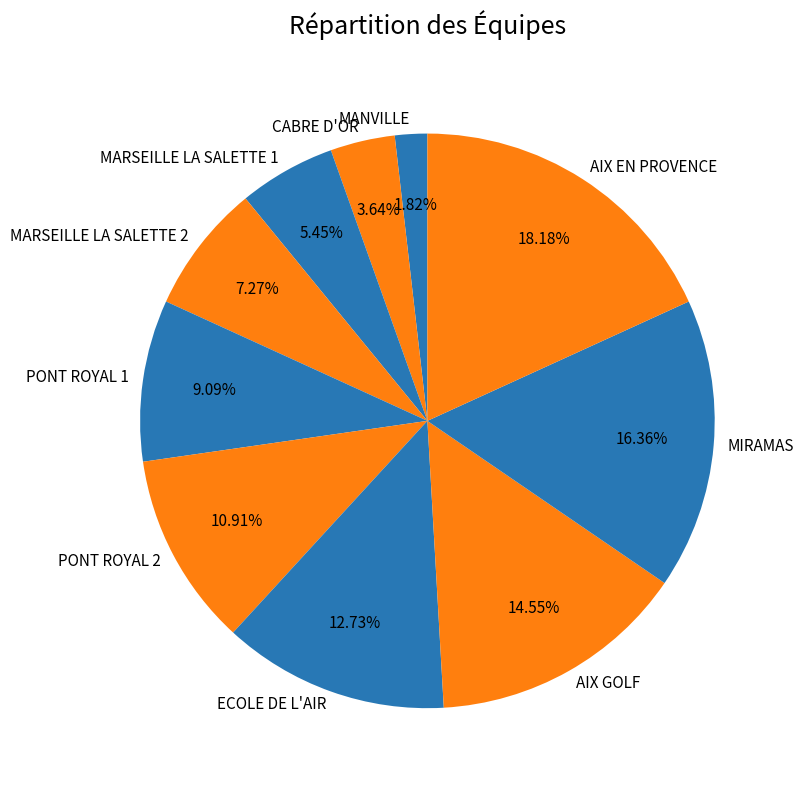

Does ECOLE DE L'AIR account for over 50% of the chart?

No